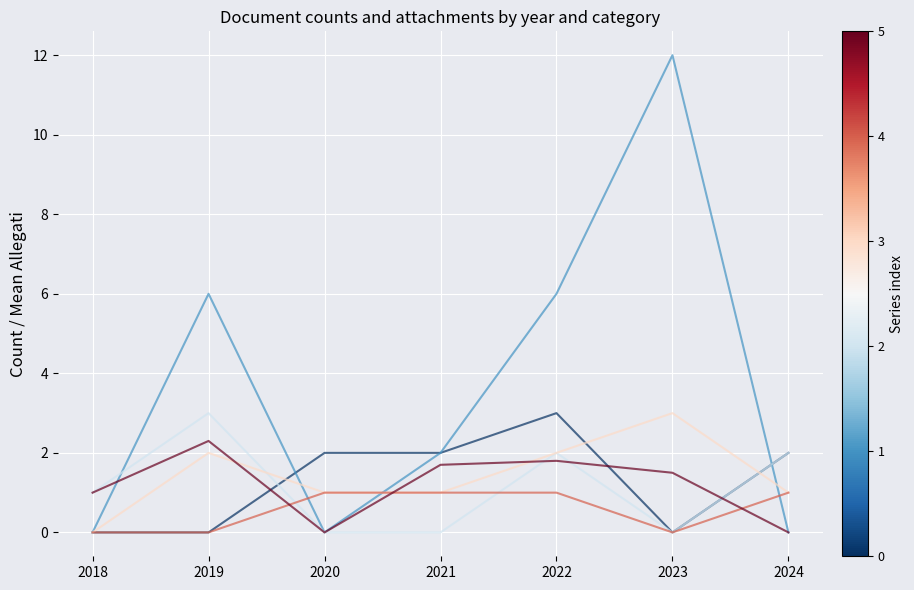

What is the spread (max minus min) of values at 2019?

6.0